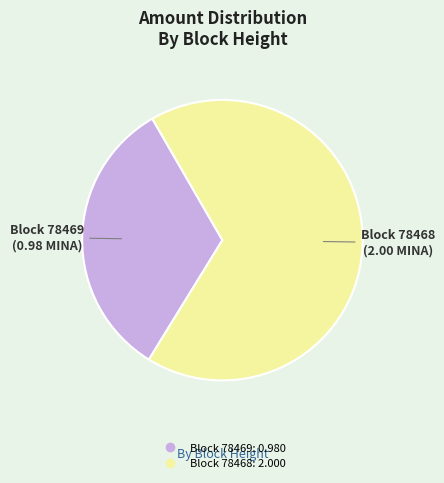

Count the number of slices in the pie.

2